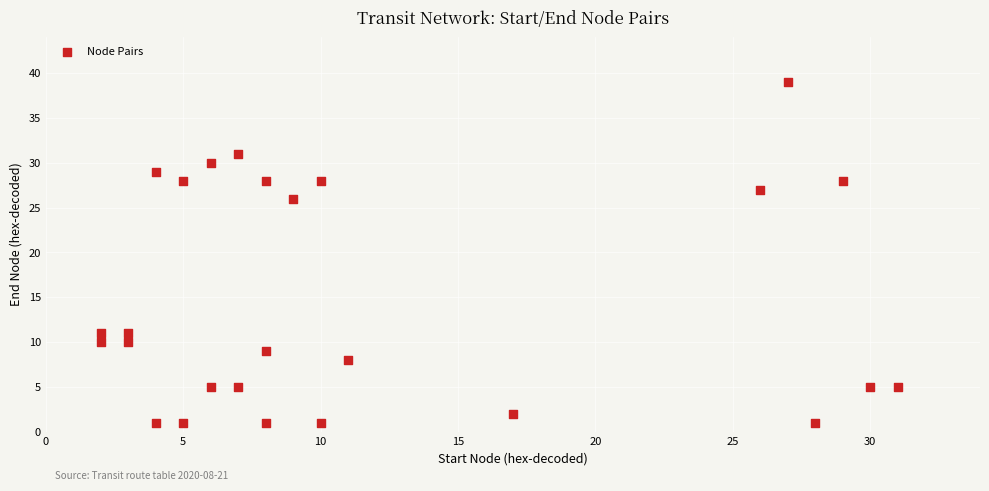

What is the range of Y values (max minus min)?

38